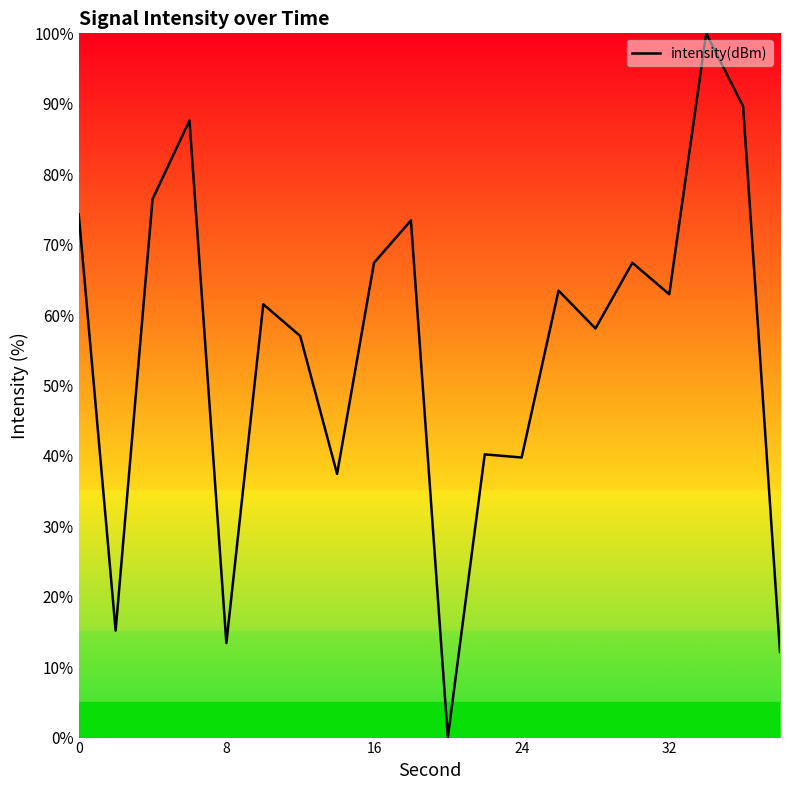

What is the greatest value displayed?

100.0